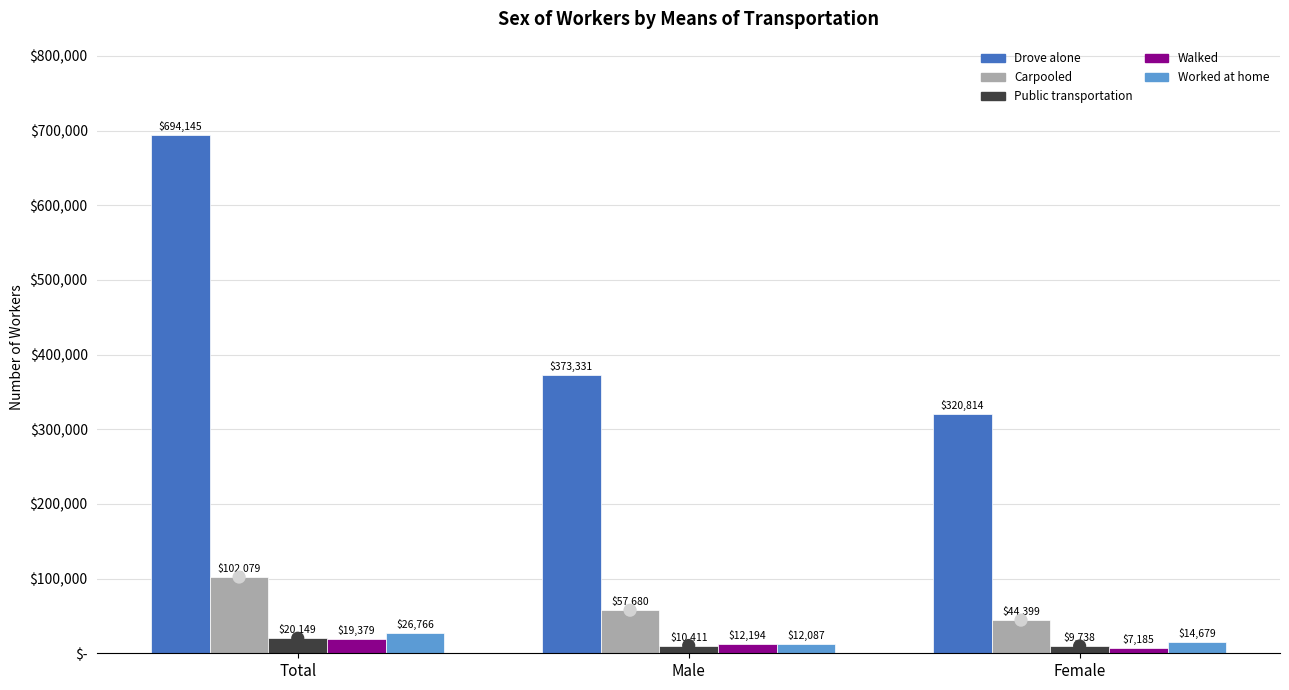

At how many categories does at least one series exceed 360500?

2